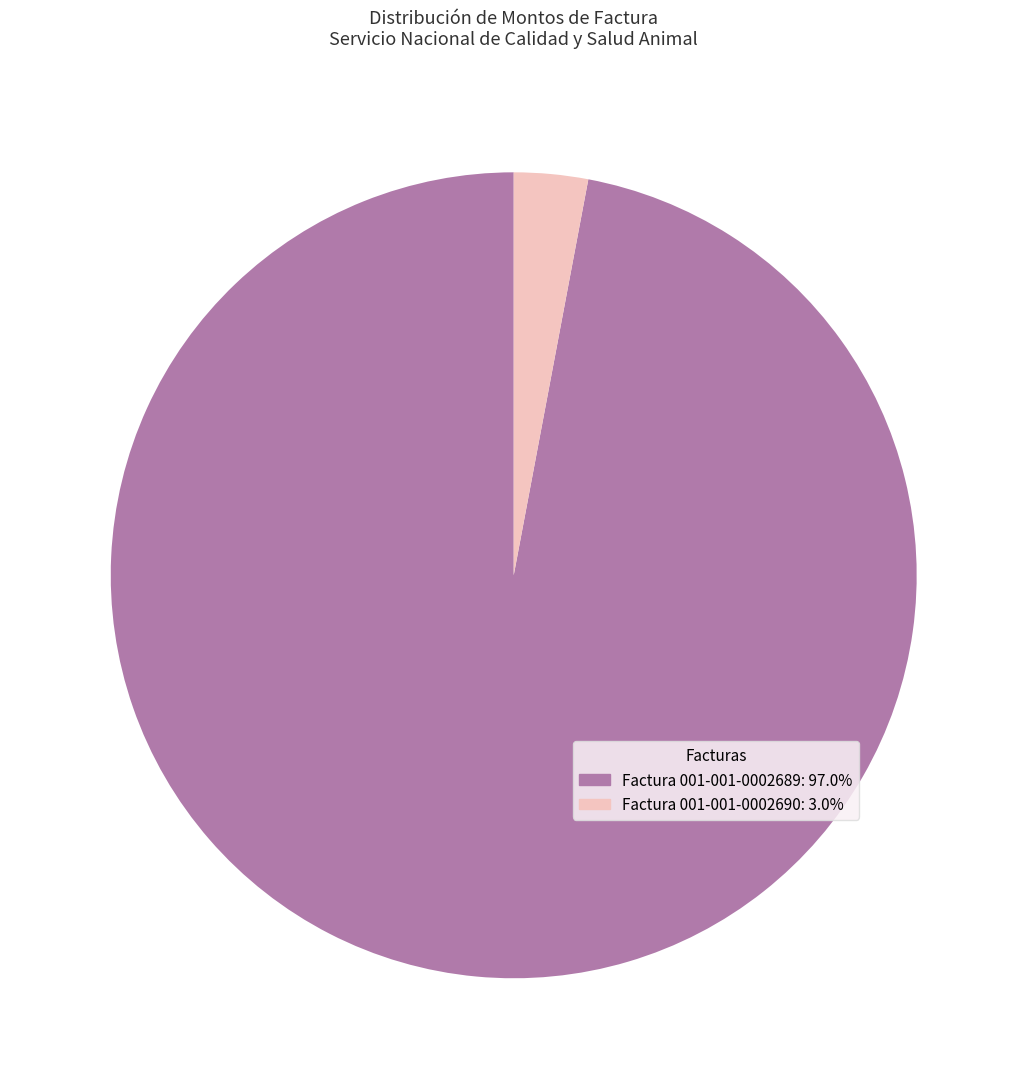

Does Factura 001-001-0002689 represent more than half of the total?

Yes